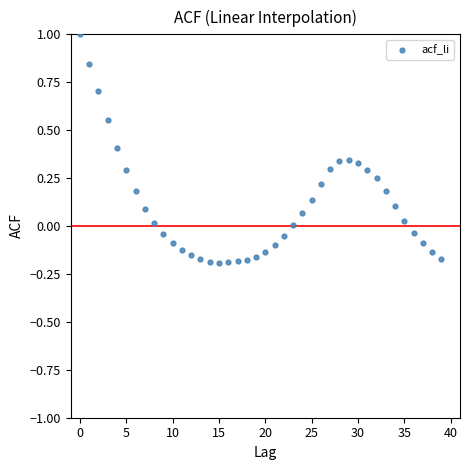

What is the range of Y values (max minus min)?

1.2